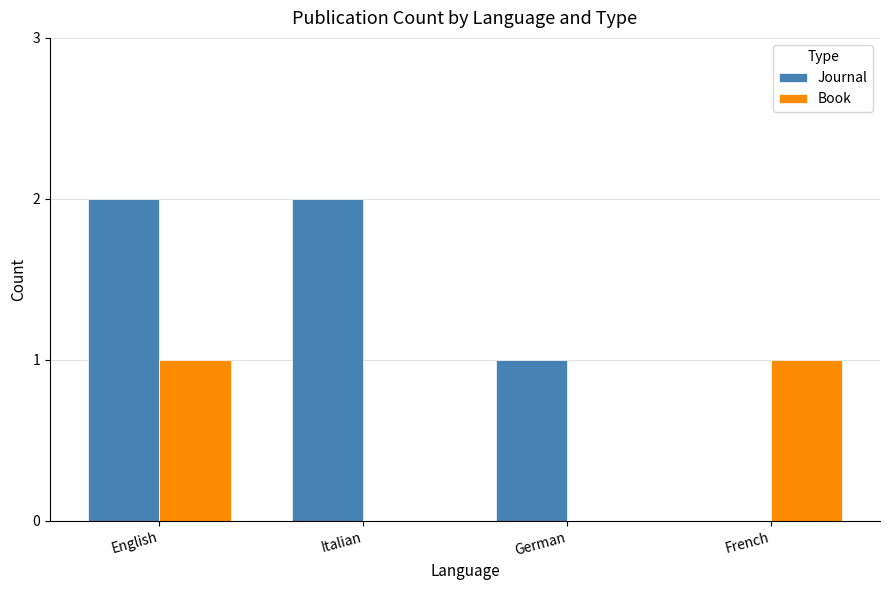

Which series has the largest total across all categories?

Journal